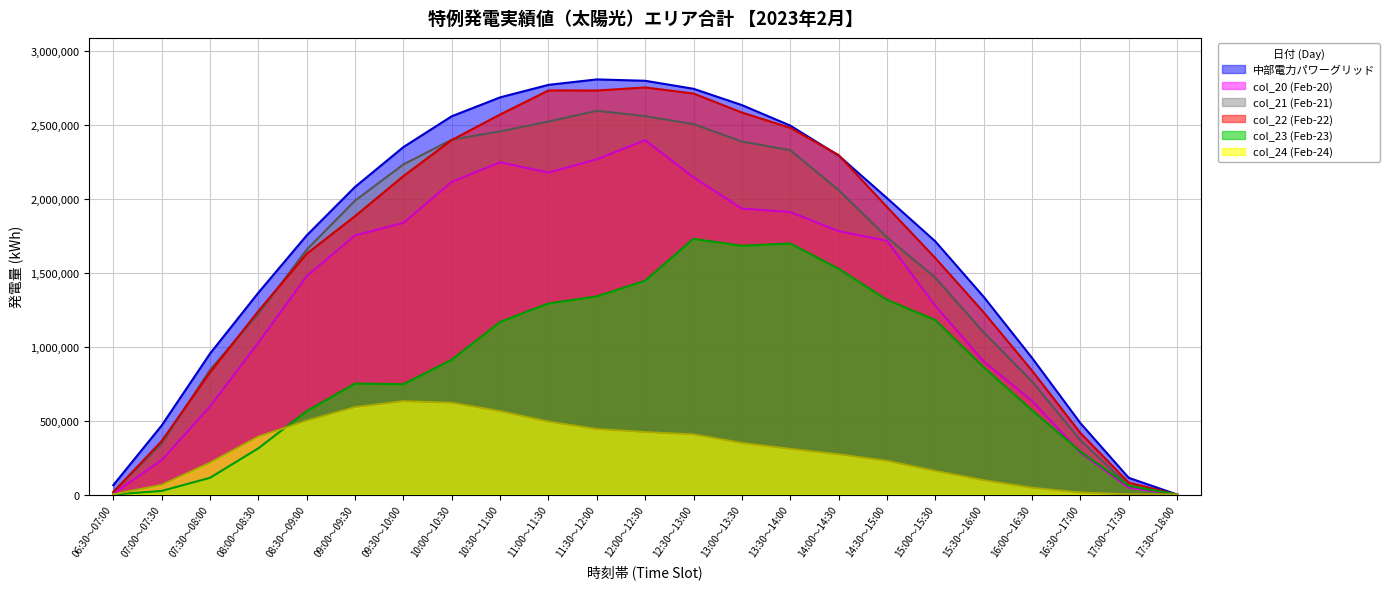

Read the col_23 (Feb-23) value at 09:30～10:00.

746064